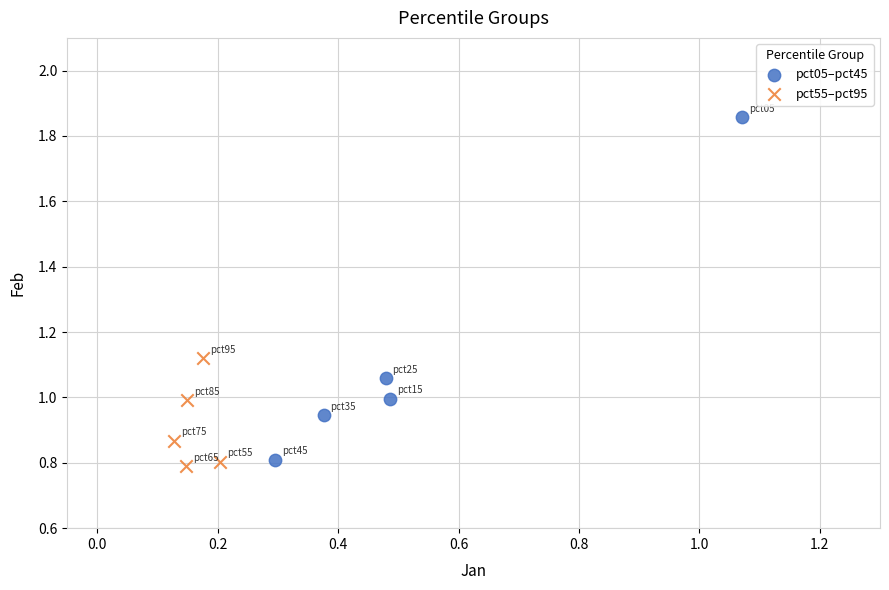

Which series has the widest spread of Y values?

pct05–pct45